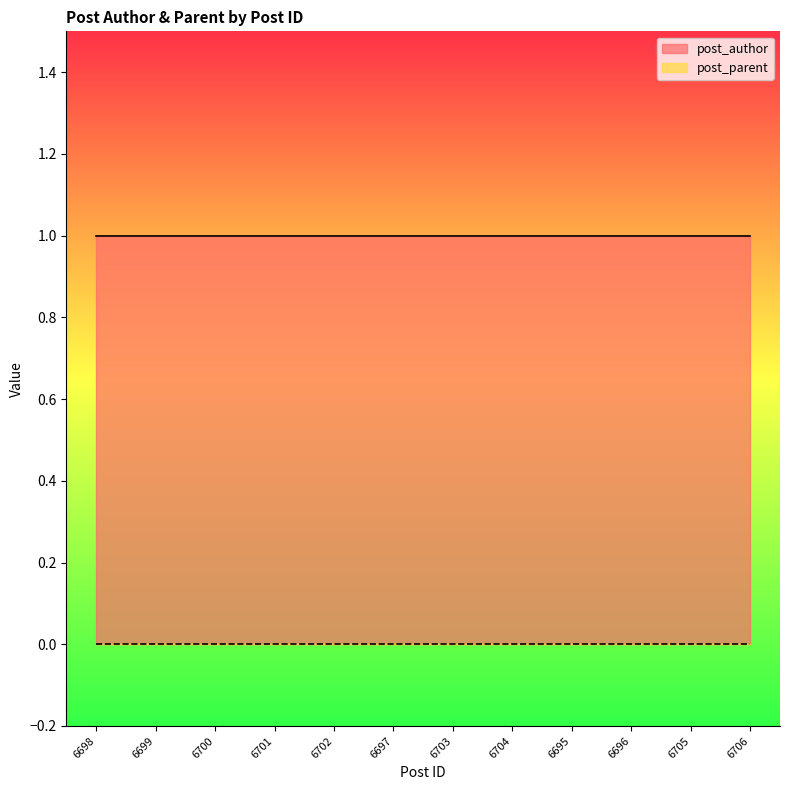

Reading right to left, extract all data points from this chart.

post_author: 1	1	1	1	1	1	1	1	1	1	1	1
post_parent: 0	0	0	0	0	0	0	0	0	0	0	0